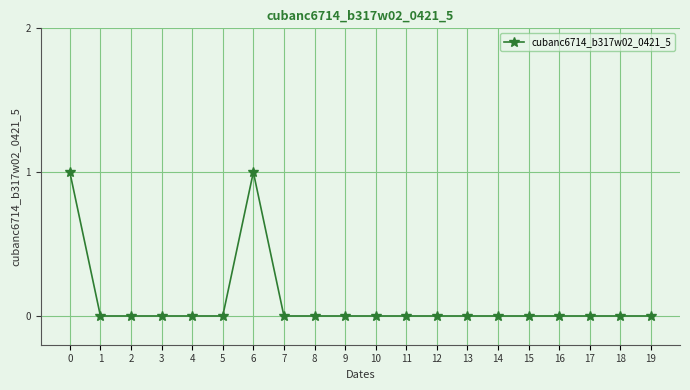

True or false: the data has more than 0 interior local peaks.

True